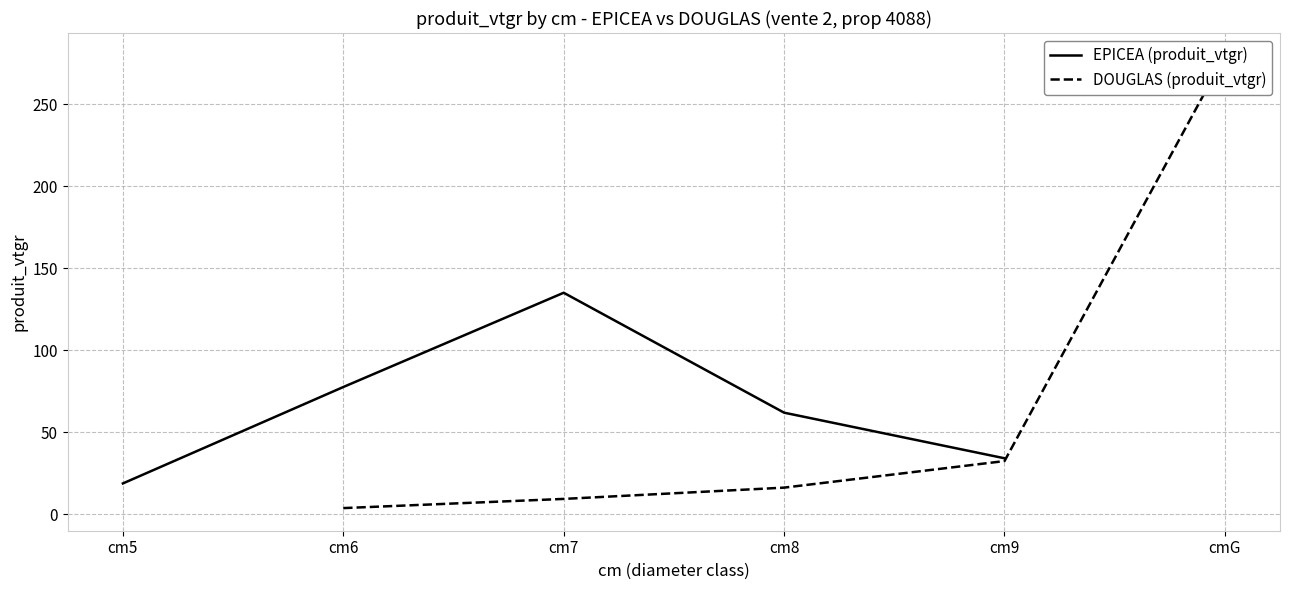

Is it true that EPICEA (produit_vtgr) equals 81.7 at cm8?

False